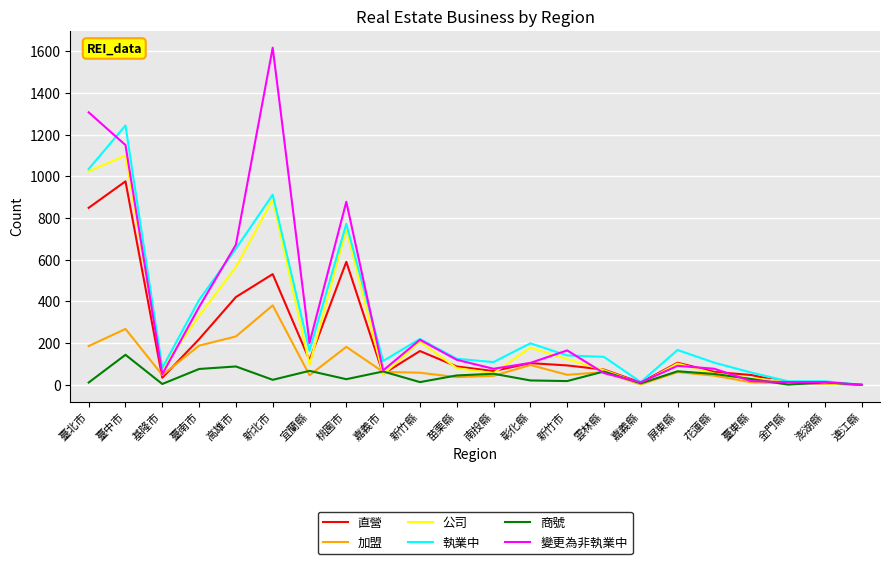

What is the highest value of the 變更為非執業中 series?

1617